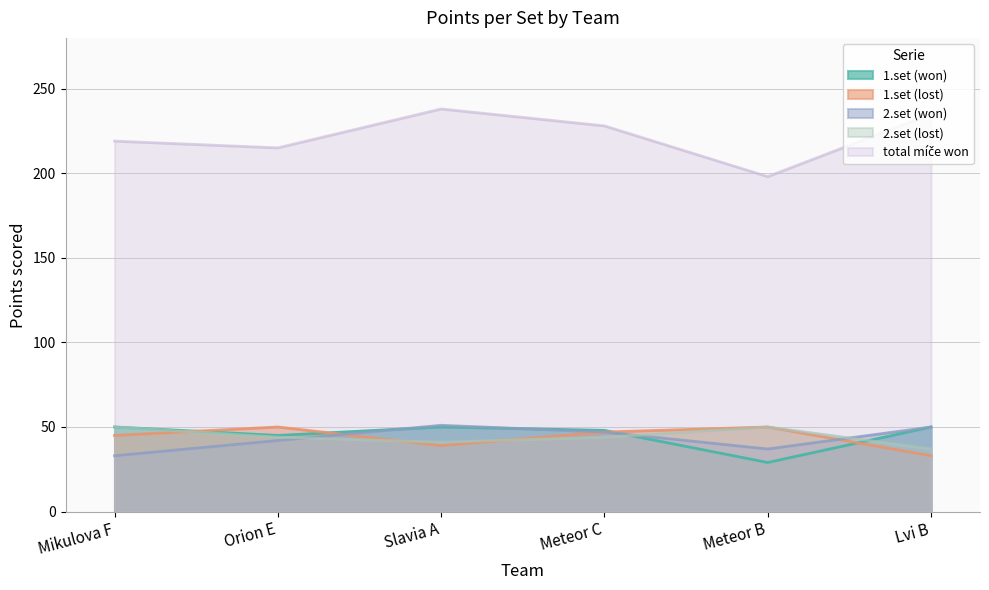

Does the chart display data point markers on the line(s)?

No